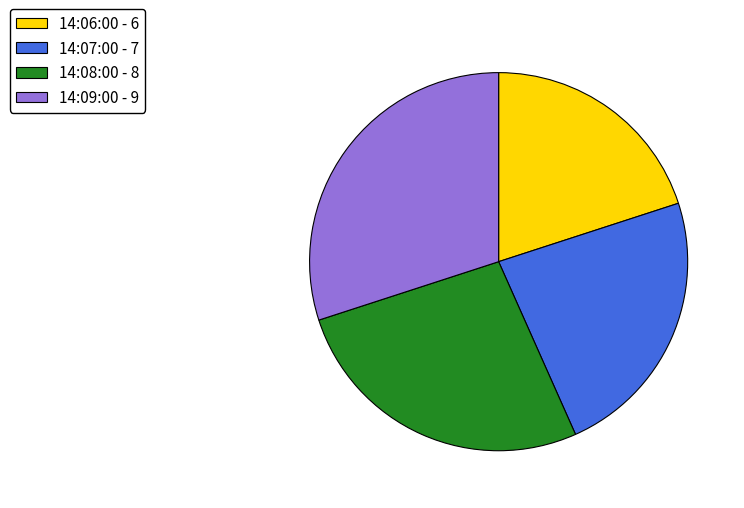

Is 14:08:00 the majority of the pie?

No